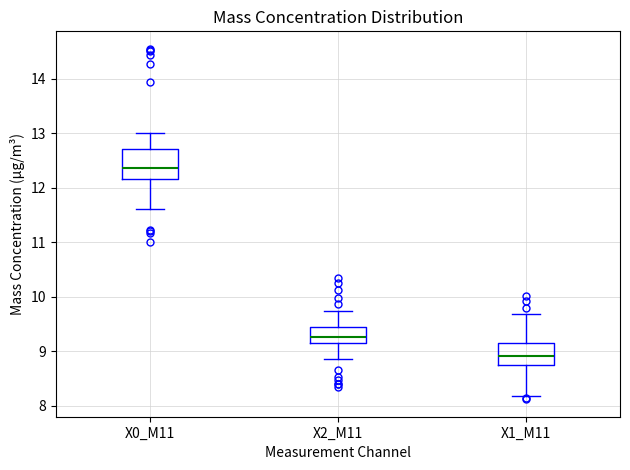

Where does the upper whisker of the box for X0_M11 end on the y-axis? The values are not printed on the chart, so give them approximately, as read against the axis.

13.0